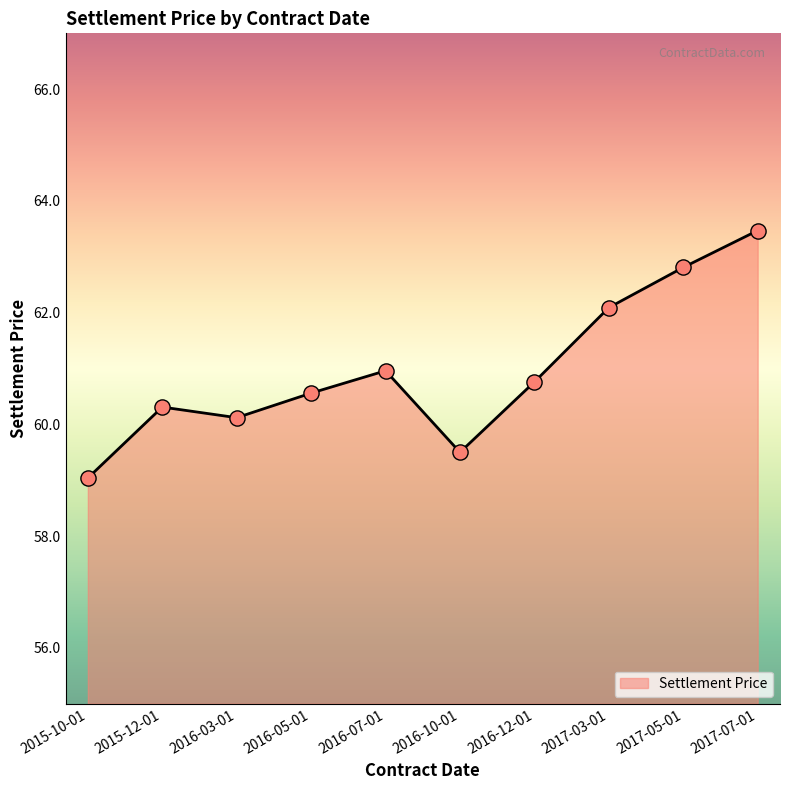

Between 2016-07-01 and 2016-03-01, which is larger?

2016-07-01